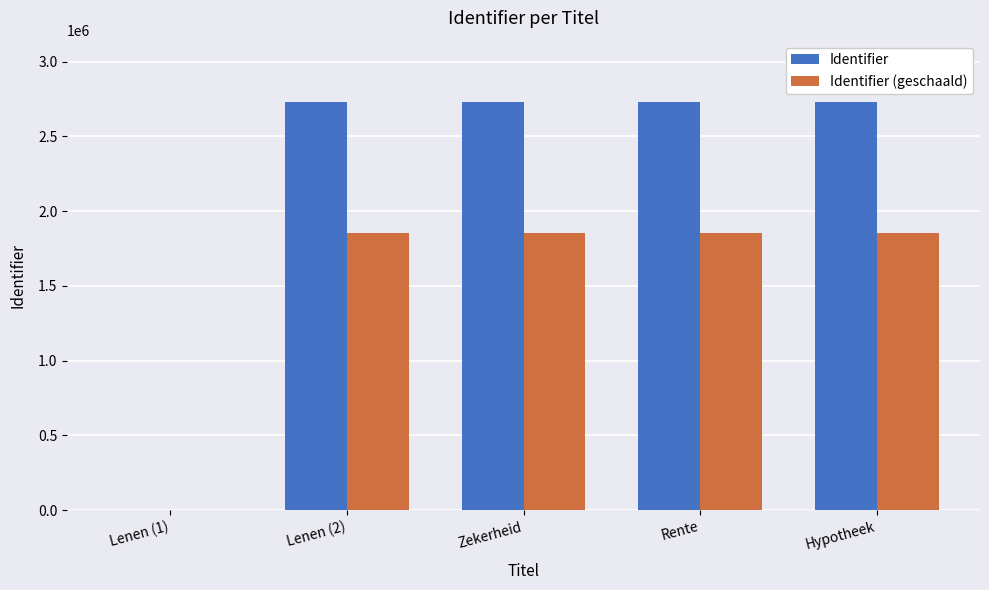

How many groups of bars are there?

5